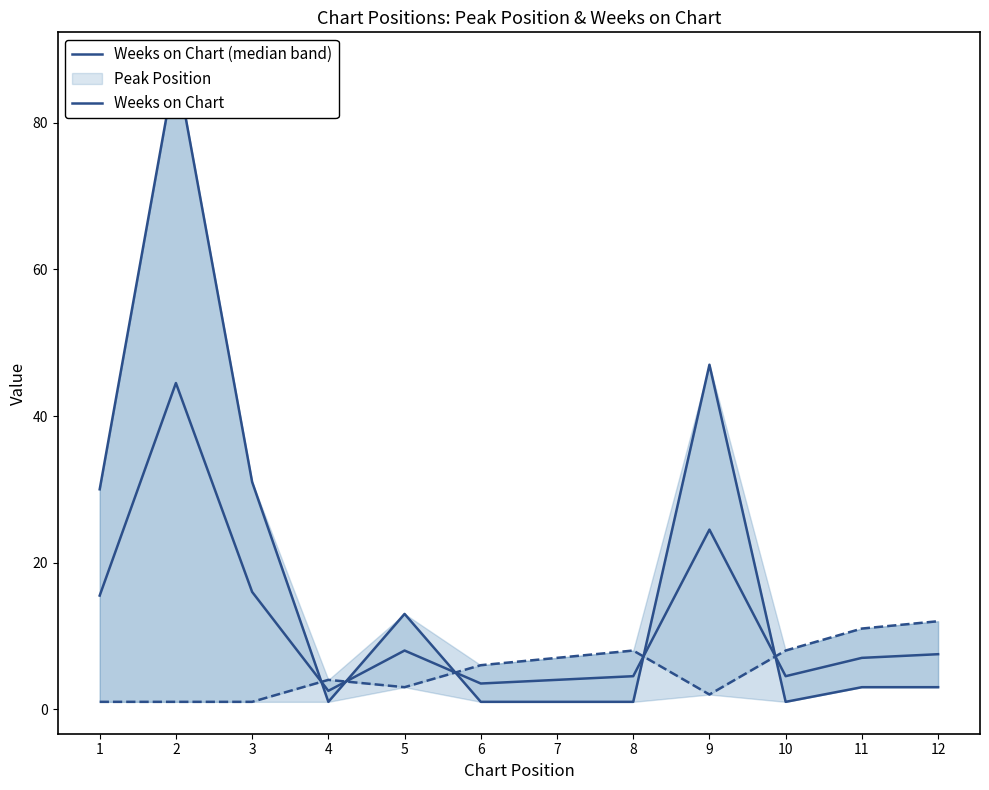

How many times do Weeks on Chart (median band) and Peak Position cross each other?

5